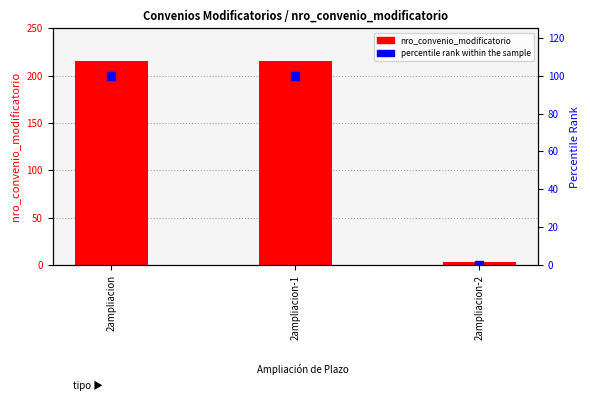

Which series has the largest total across all categories?

nro_convenio_modificatorio